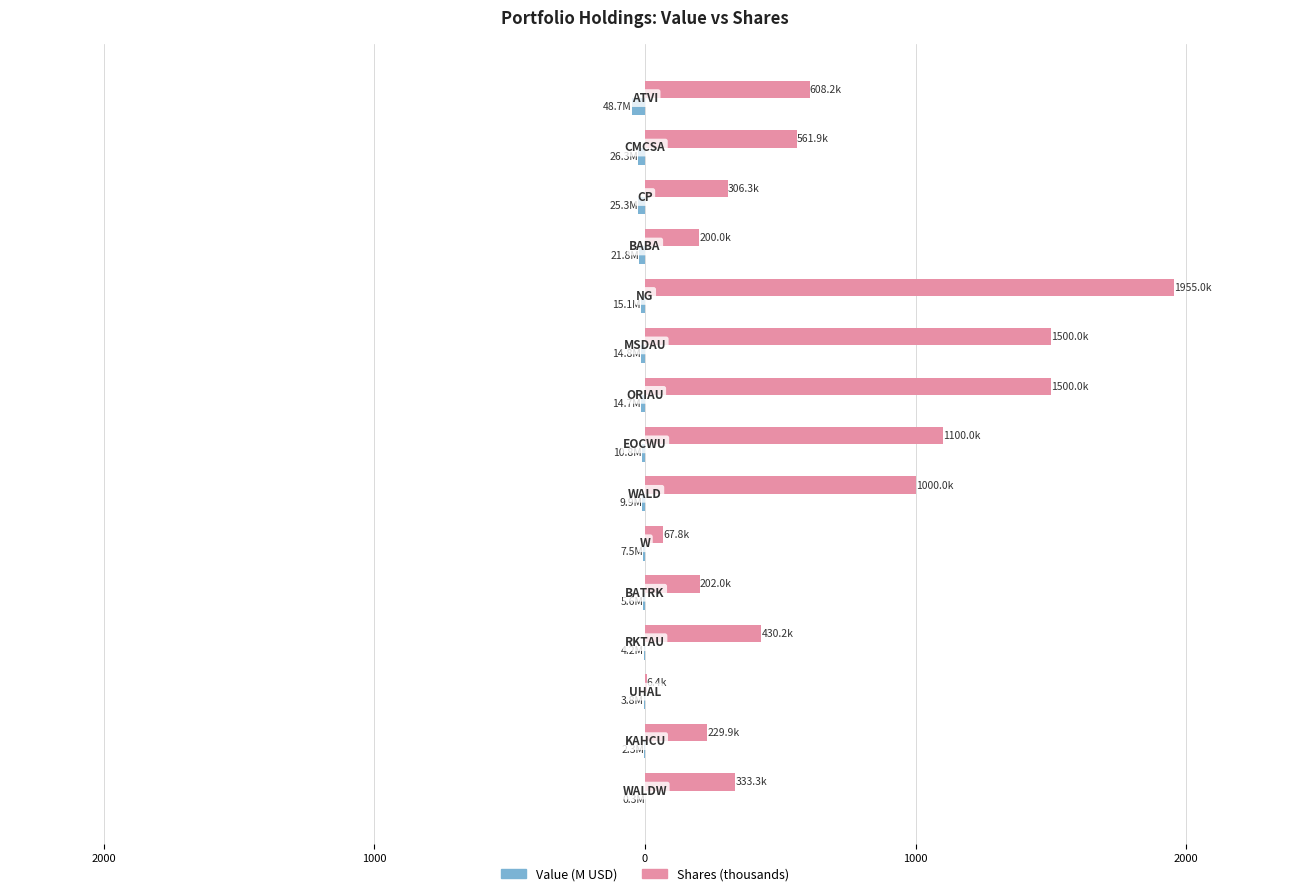

What are all the series names shown in the legend?

Value (M USD), Shares (thousands)